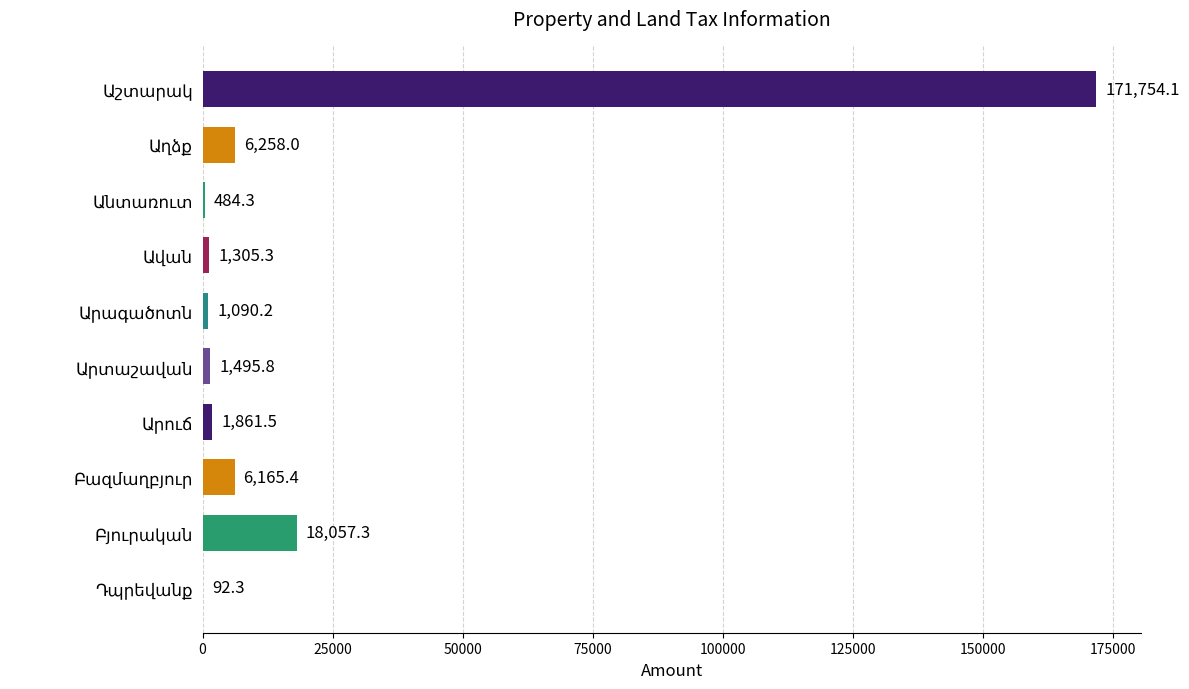

What is the sum of all values?

208564.2